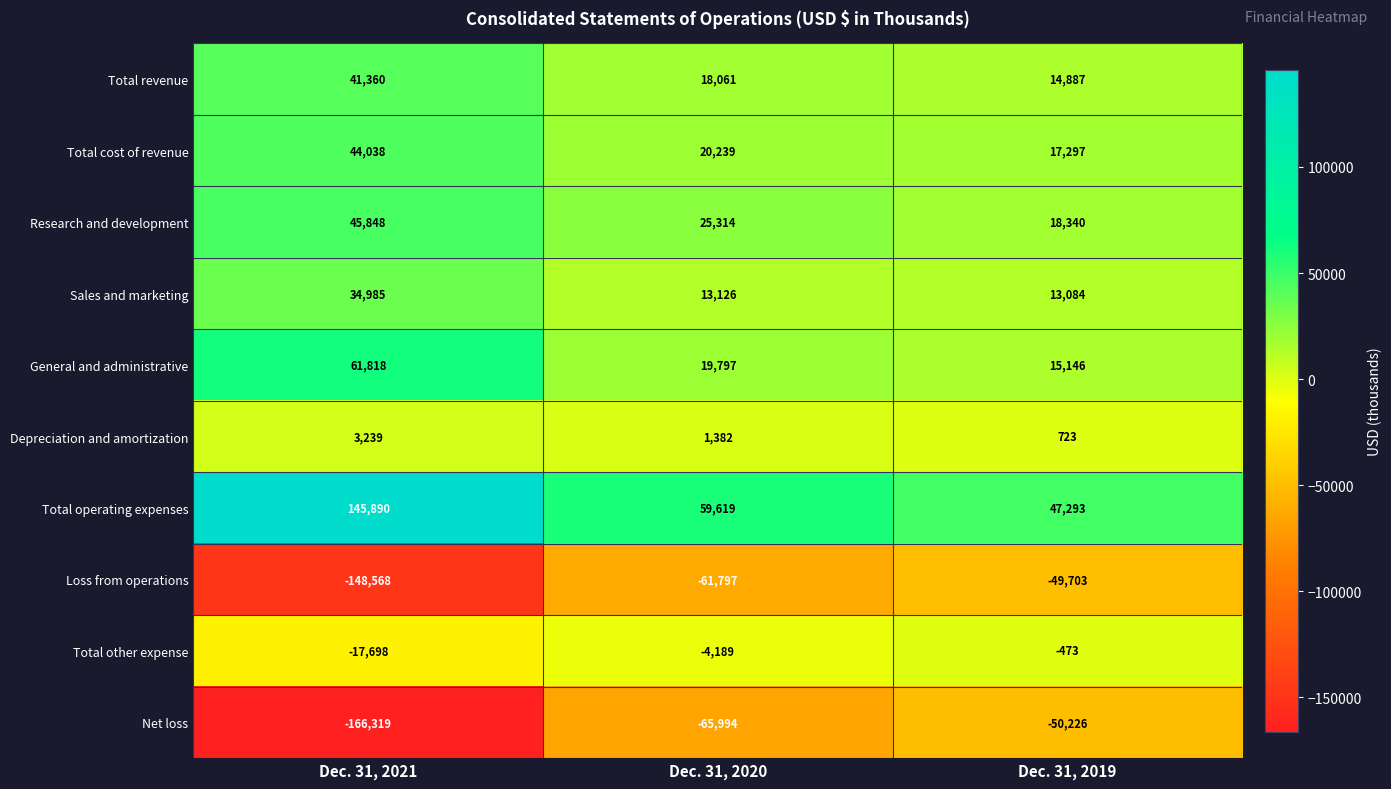

Which series has the largest total across all categories?

Total operating expenses